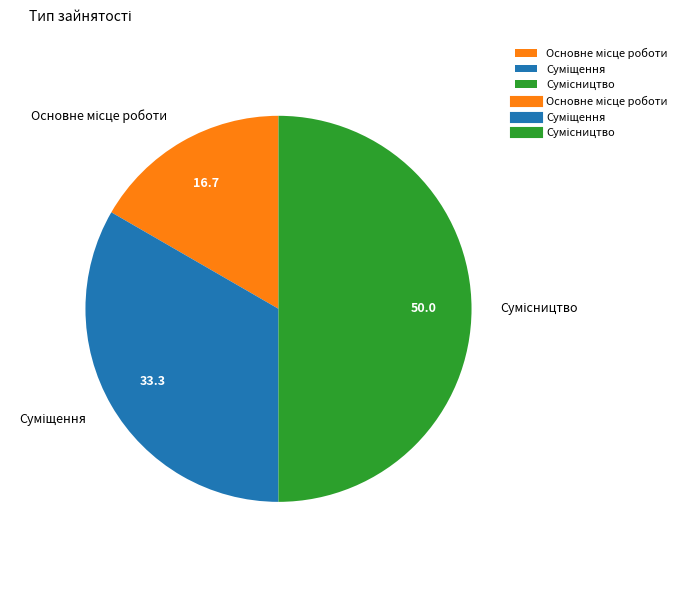

How many slices are in this pie chart?

3